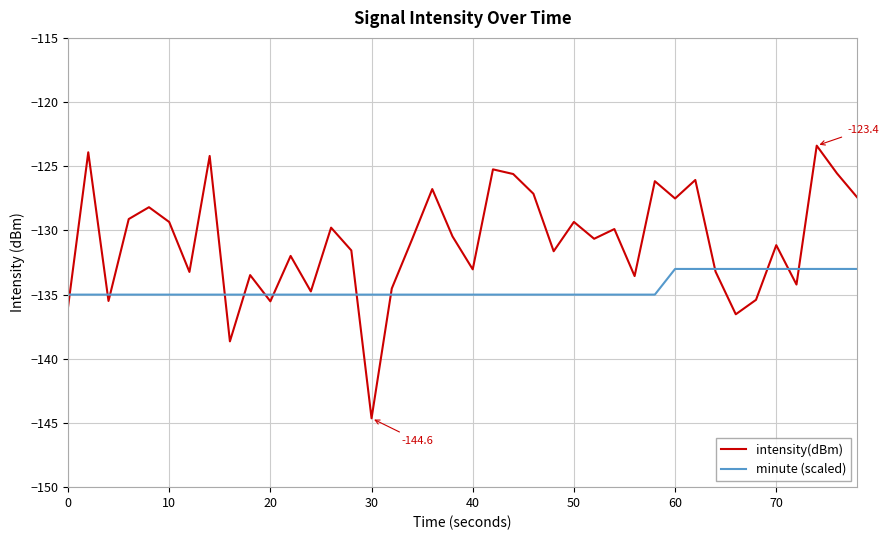

List the series in order of their peak value, highest first.

intensity(dBm), minute (scaled)